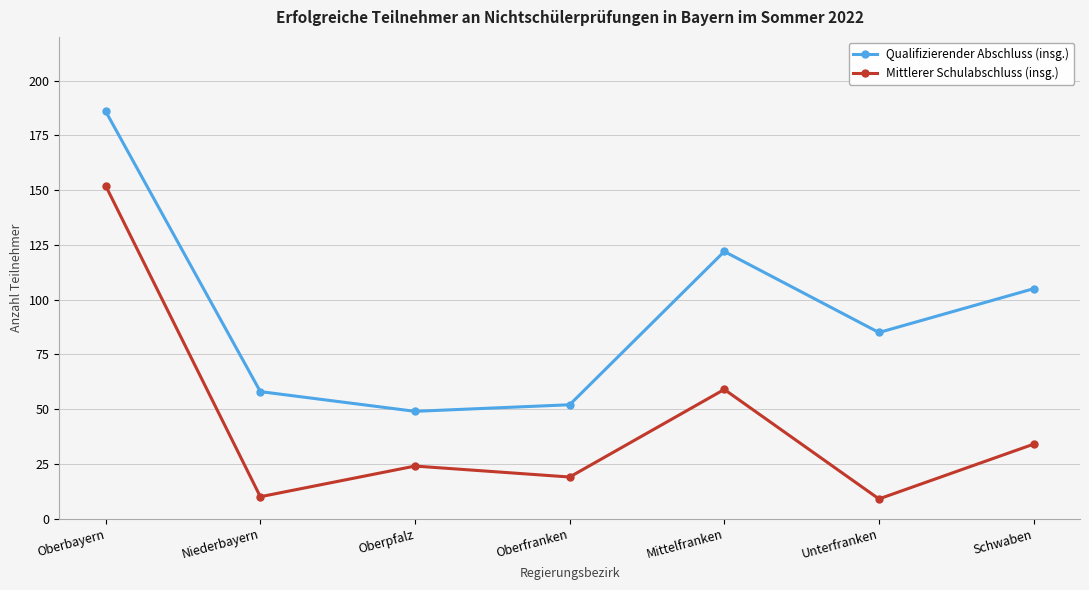

At how many categories does at least one series exceed 84?

4